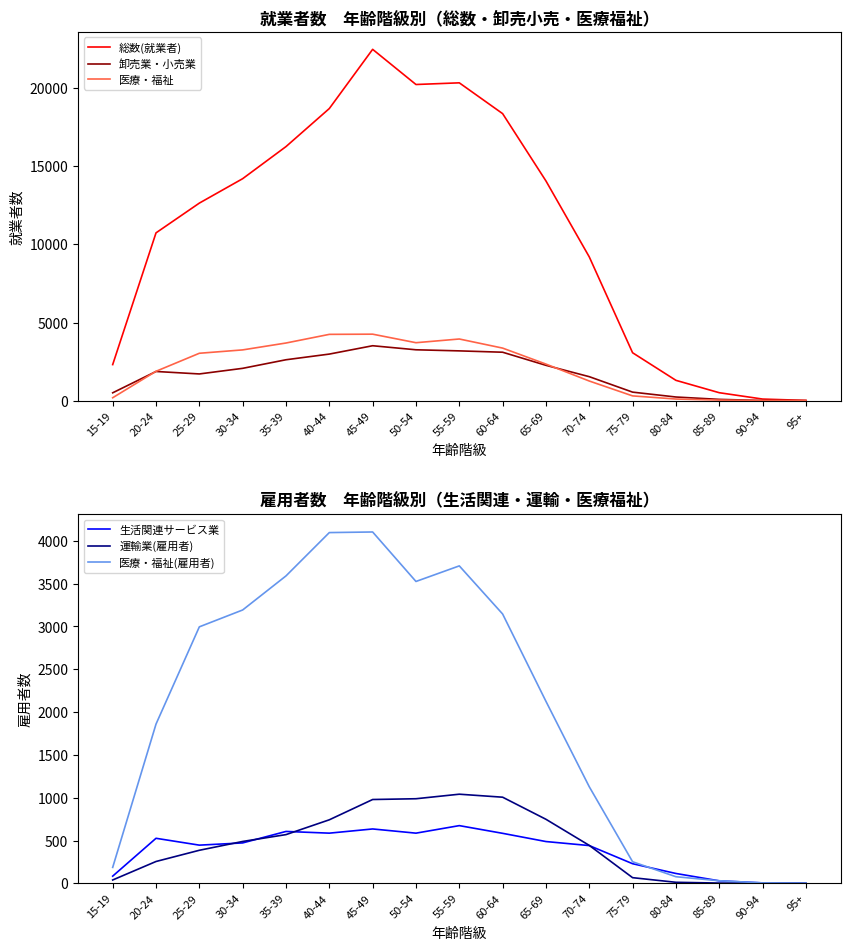

Read the 総数(就業者) value at 45-49, to the nearest 50.

22500